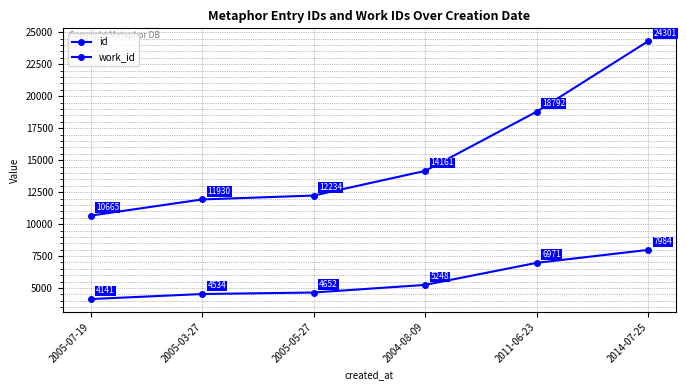

What is the spread (max minus min) of values at 2005-03-27?

7396